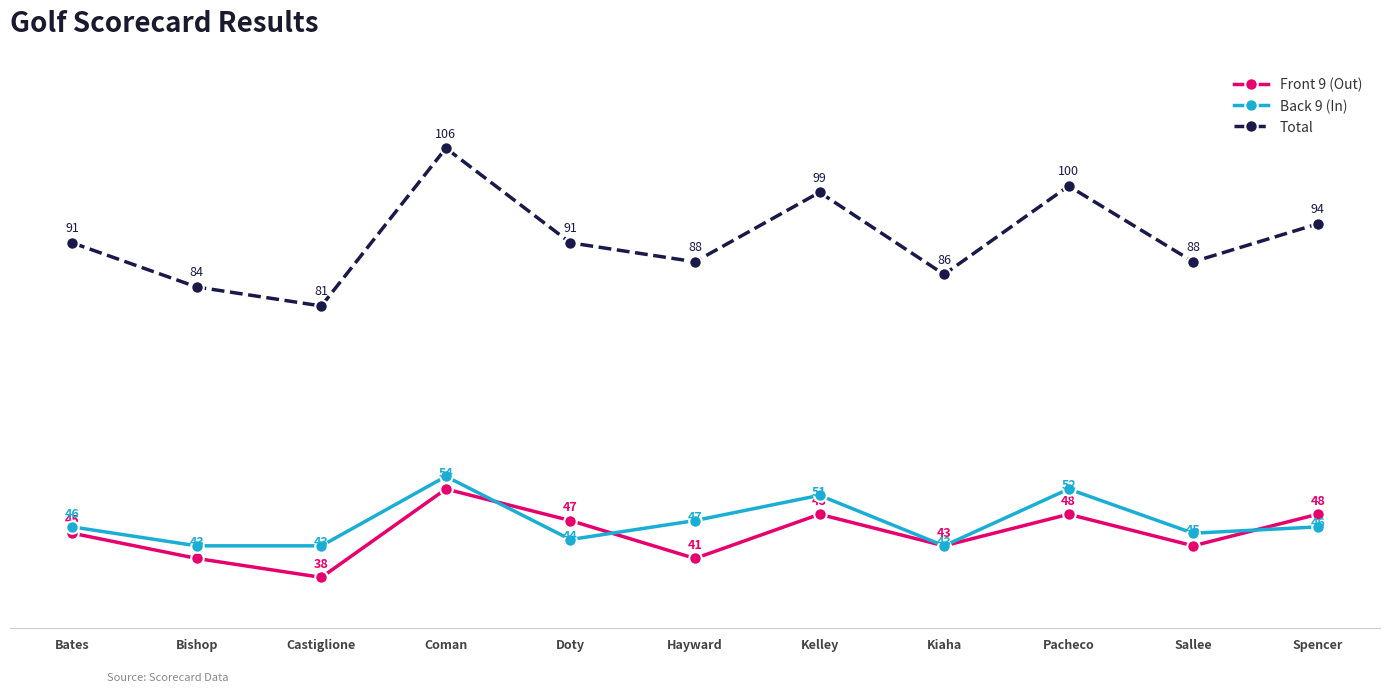

What are all the series names shown in the legend?

Front 9 (Out), Back 9 (In), Total